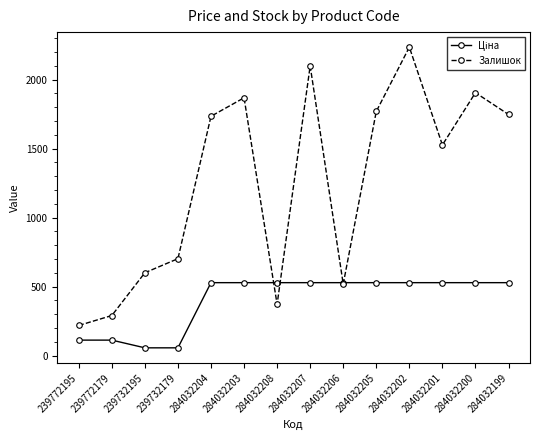

At which label is Залишок closest to 1226?

284032201